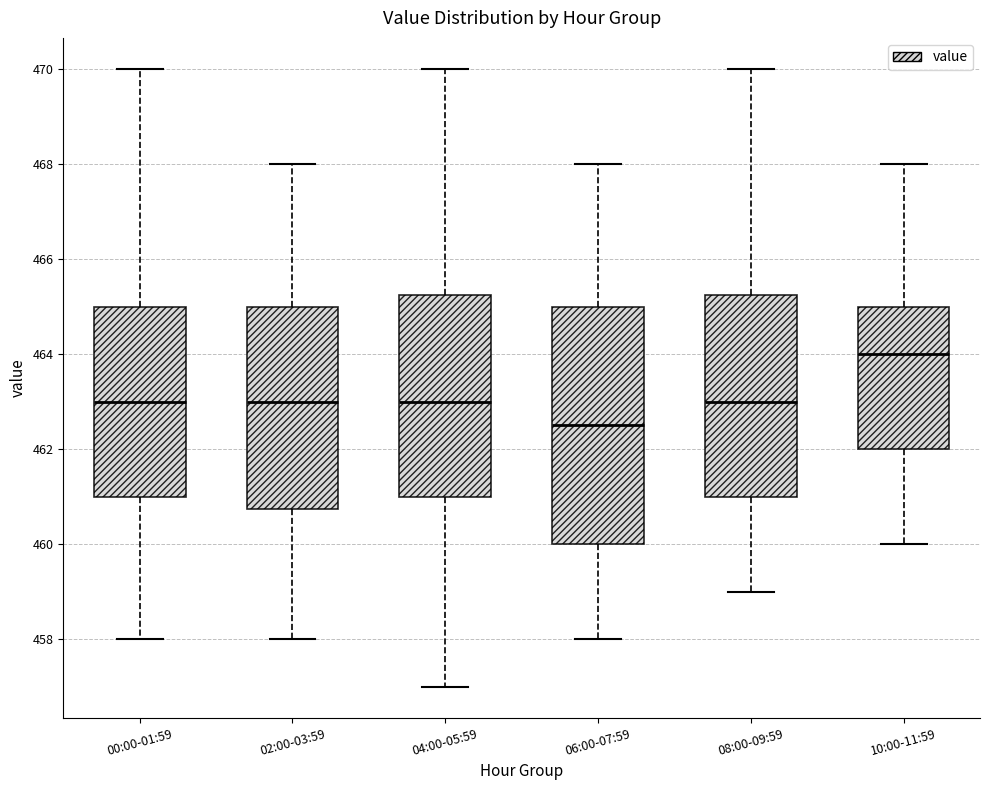

Which box has the highest median line?

10:00-11:59